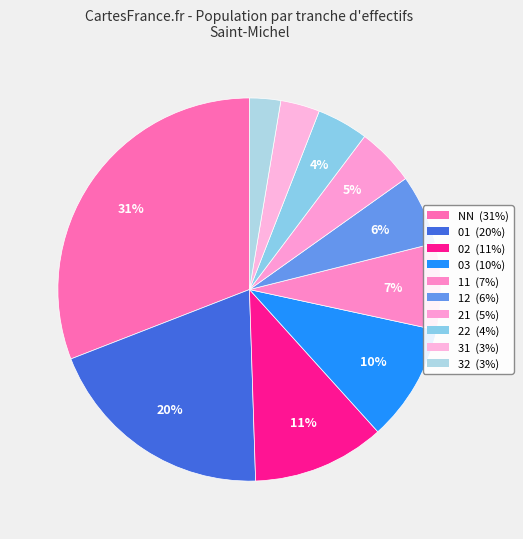

Approximately how many times larger is the value at 11 compared to NN?

0.2